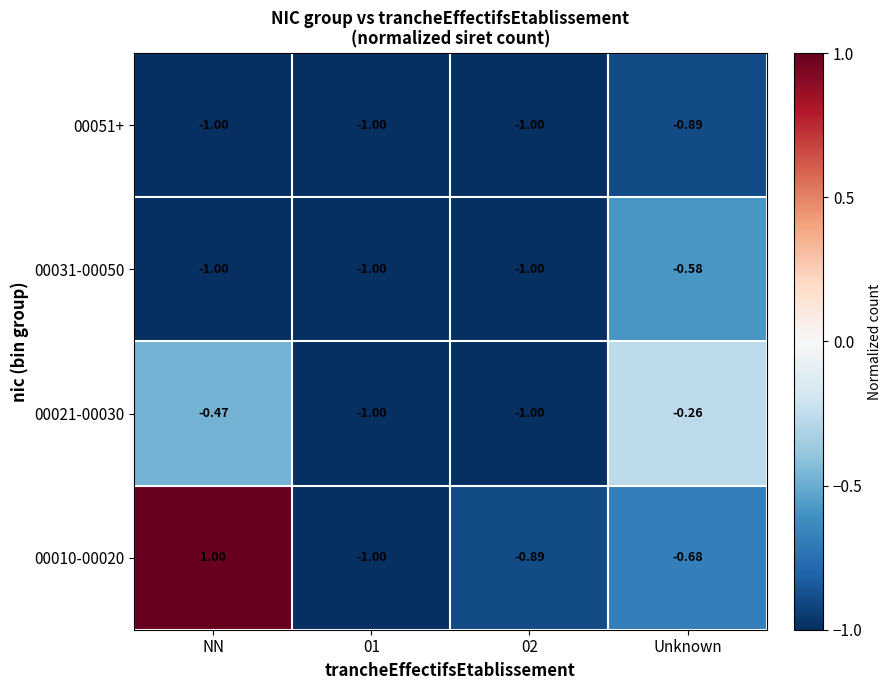

At which label is 00031-00050 closest to 0?

Unknown